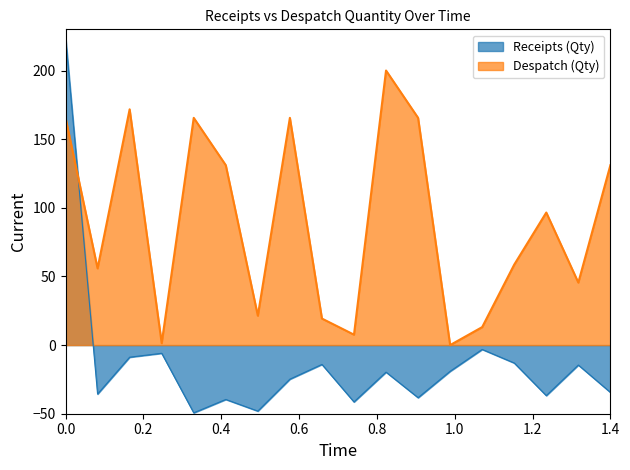

Is it true that the value at 16/07/2021 is 2.6?

False